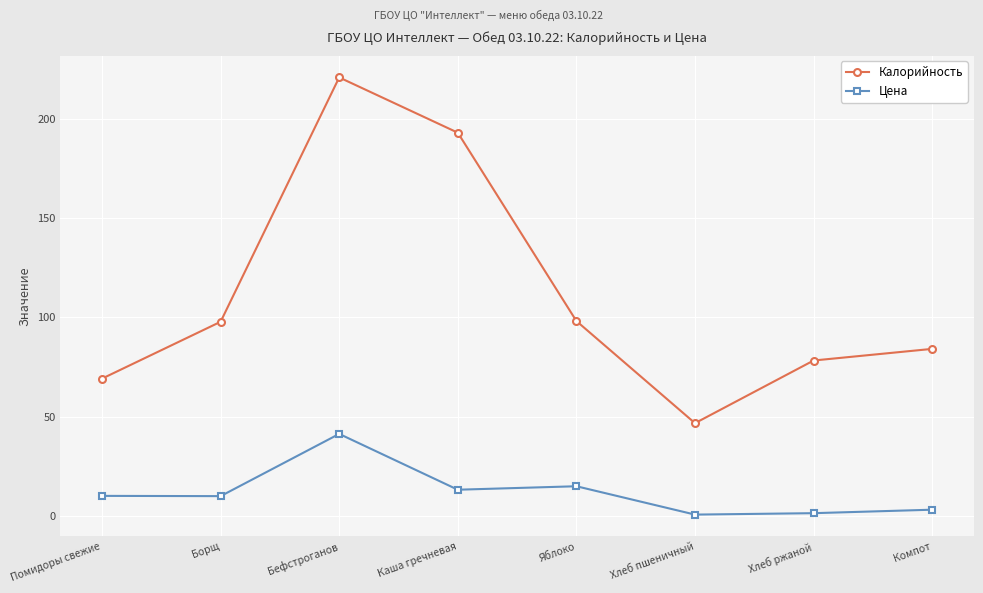

What is the sum of the Калорийность values at Помидоры свежие and Борщ?

167.0